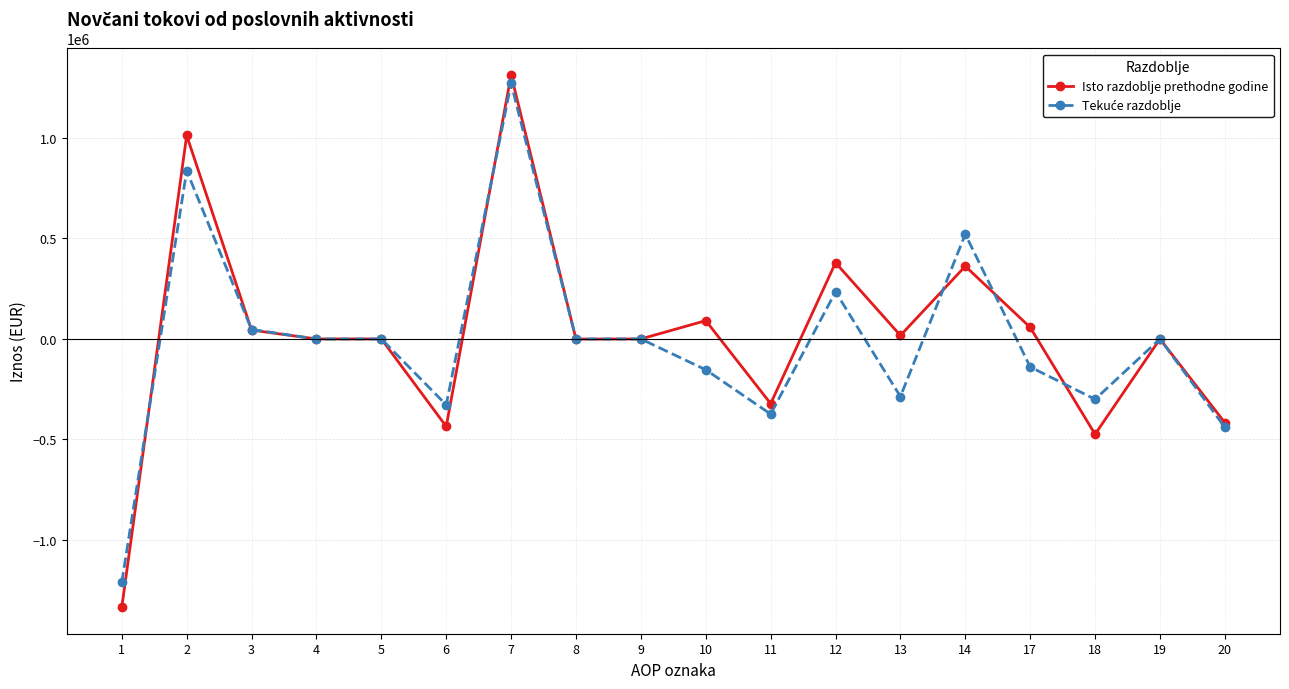

True or false: Isto razdoblje prethodne godine has more than 1 points higher than both neighbors.

True